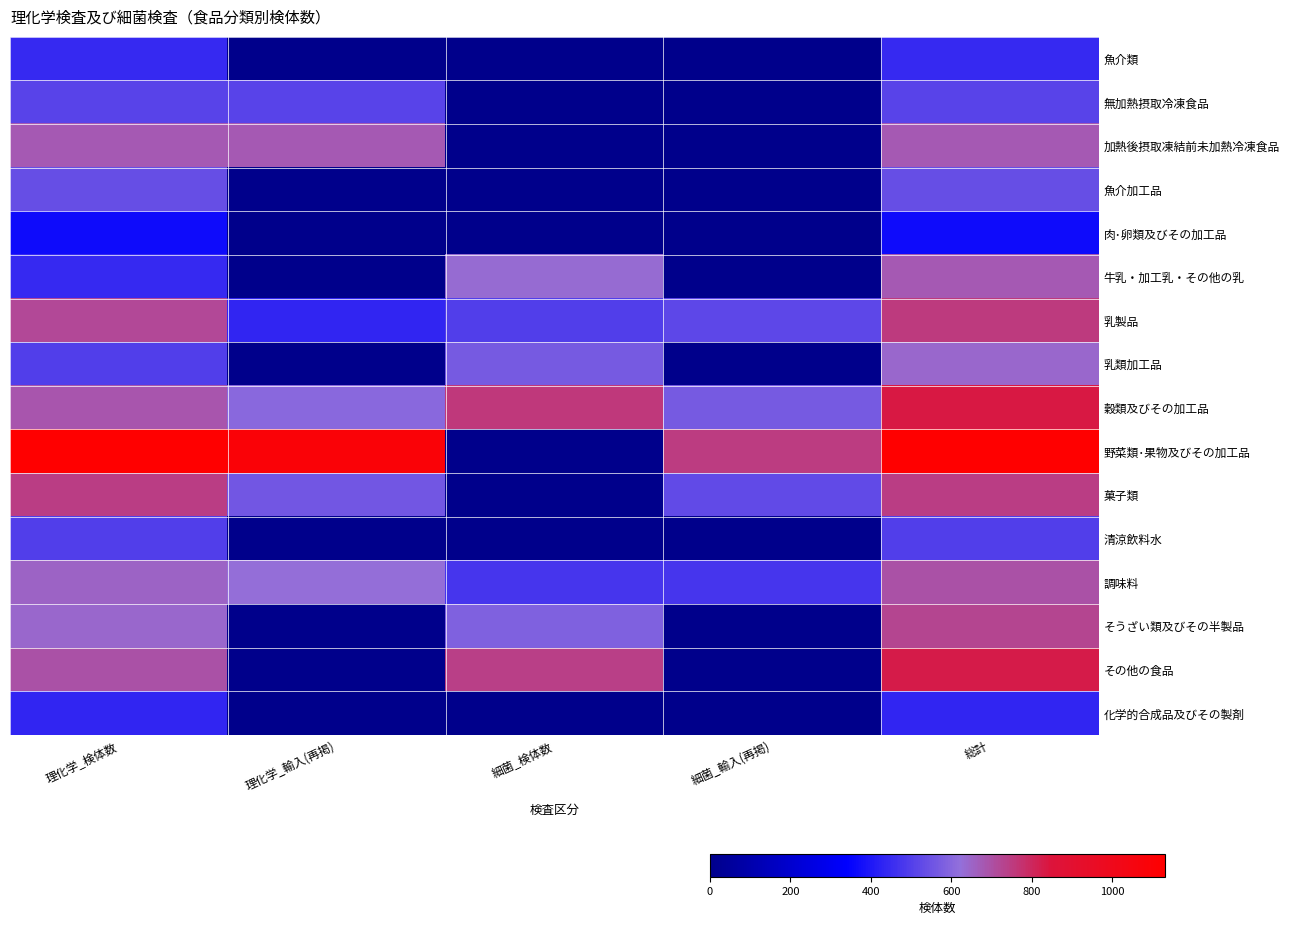

What is the maximum value shown in the chart?

7.0